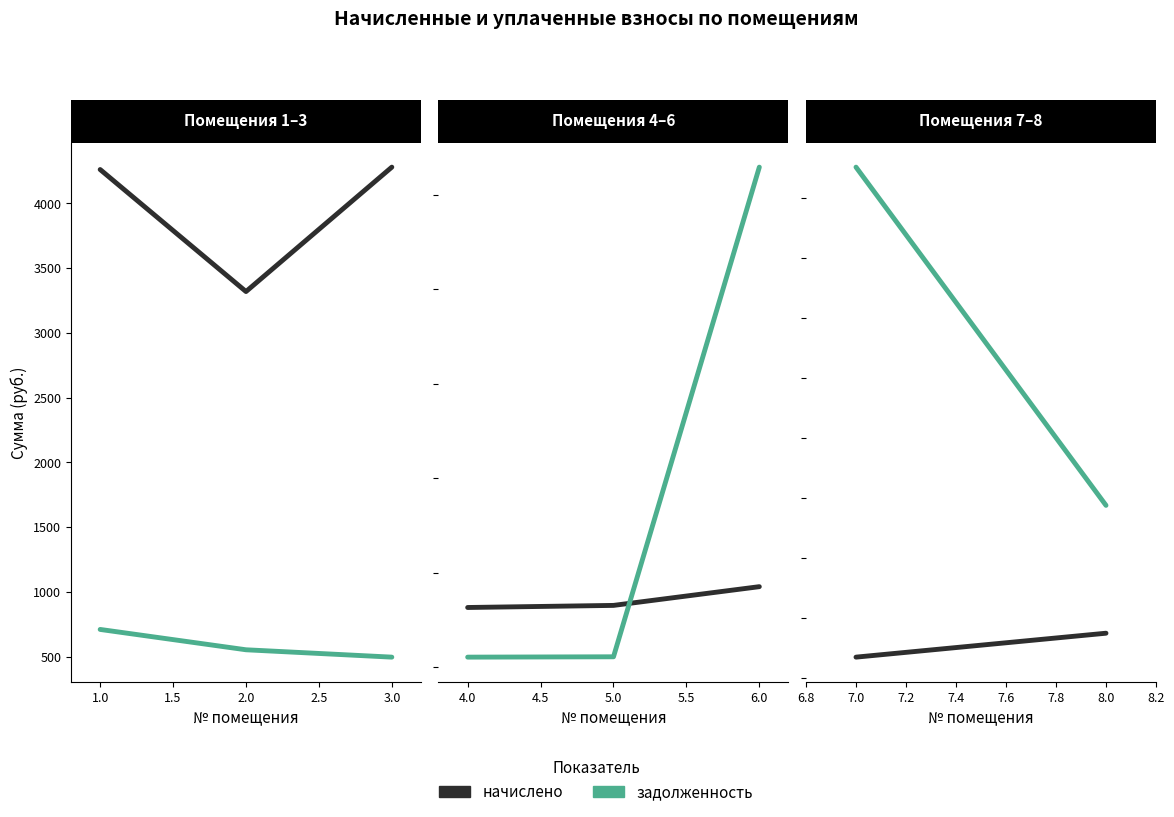

How many lines are shown in the chart?

2